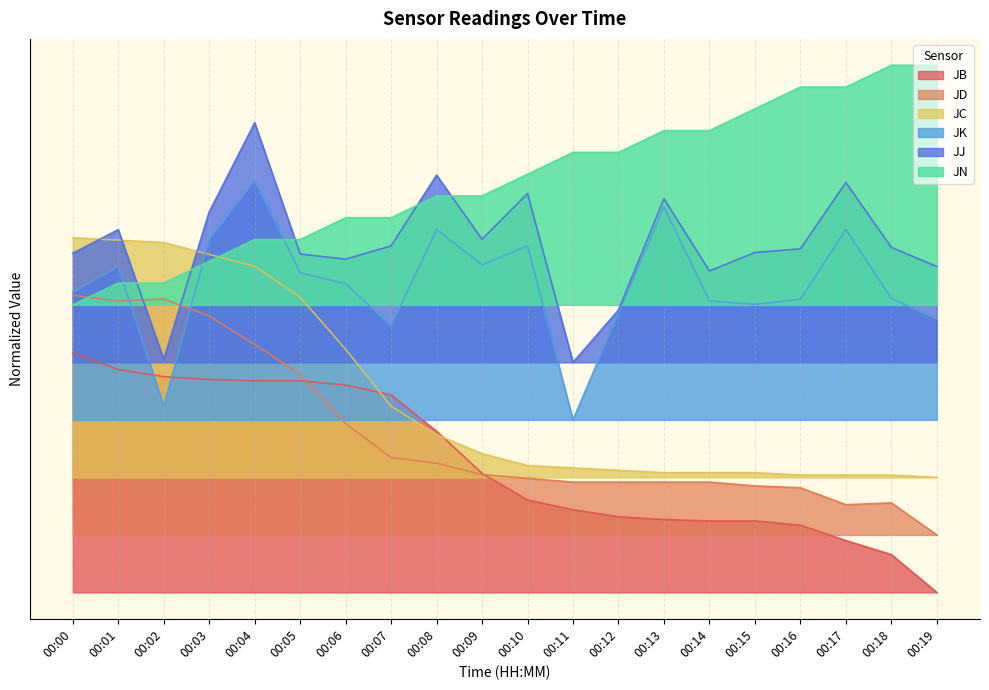

Reading right to left, list all the values displayed in this chart.

JB: 0.0	0.1	0.1	0.1	0.1	0.1	0.2	0.2	0.2	0.2	0.2	0.3	0.4	0.4	0.4	0.4	0.4	0.5	0.5	0.5
JD: 0.1	0.2	0.2	0.2	0.2	0.2	0.2	0.2	0.2	0.2	0.2	0.3	0.3	0.4	0.5	0.5	0.6	0.6	0.6	0.6
JC: 0.2	0.2	0.2	0.2	0.2	0.2	0.2	0.3	0.3	0.3	0.3	0.3	0.4	0.5	0.6	0.7	0.7	0.7	0.7	0.7
JK: 0.6	0.6	0.8	0.6	0.6	0.6	0.8	0.6	0.4	0.7	0.7	0.8	0.6	0.6	0.7	0.9	0.7	0.4	0.7	0.6
JJ: 0.7	0.7	0.9	0.7	0.7	0.7	0.8	0.6	0.5	0.8	0.7	0.9	0.7	0.7	0.7	1.0	0.8	0.5	0.8	0.7
JN: 1.1	1.1	1.1	1.1	1.0	1.0	1.0	0.9	0.9	0.9	0.8	0.8	0.8	0.8	0.7	0.7	0.7	0.6	0.6	0.6